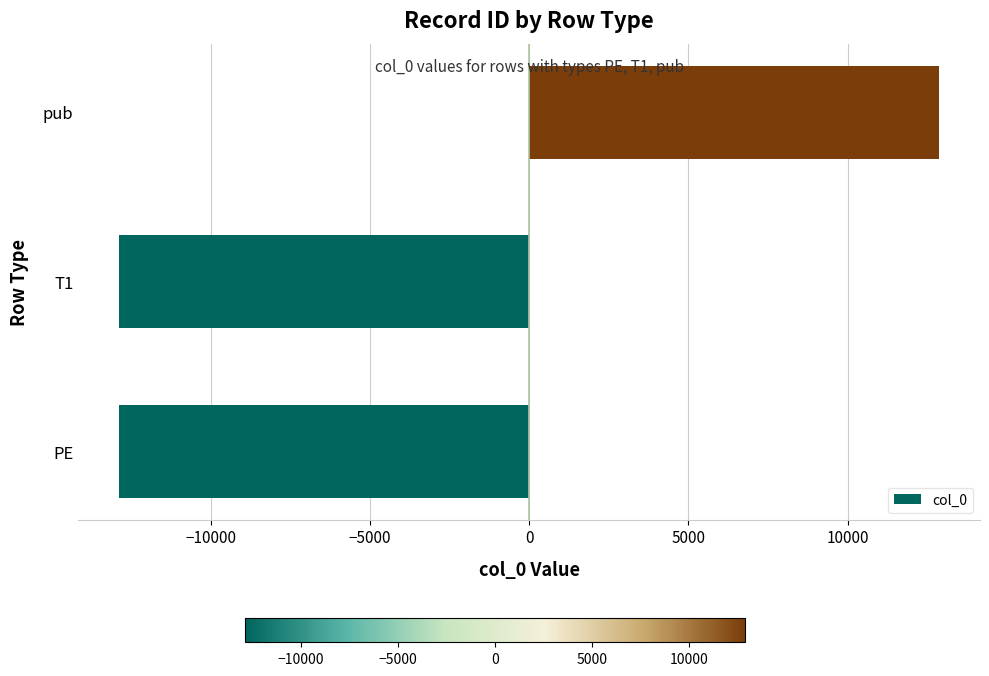

How many data points does each series have?

3